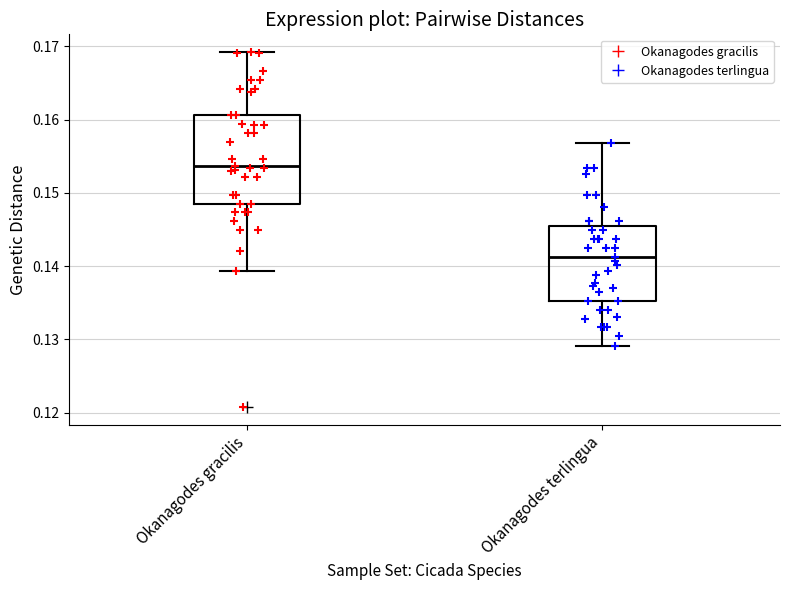

Which box has the highest median line?

Okanagodes gracilis